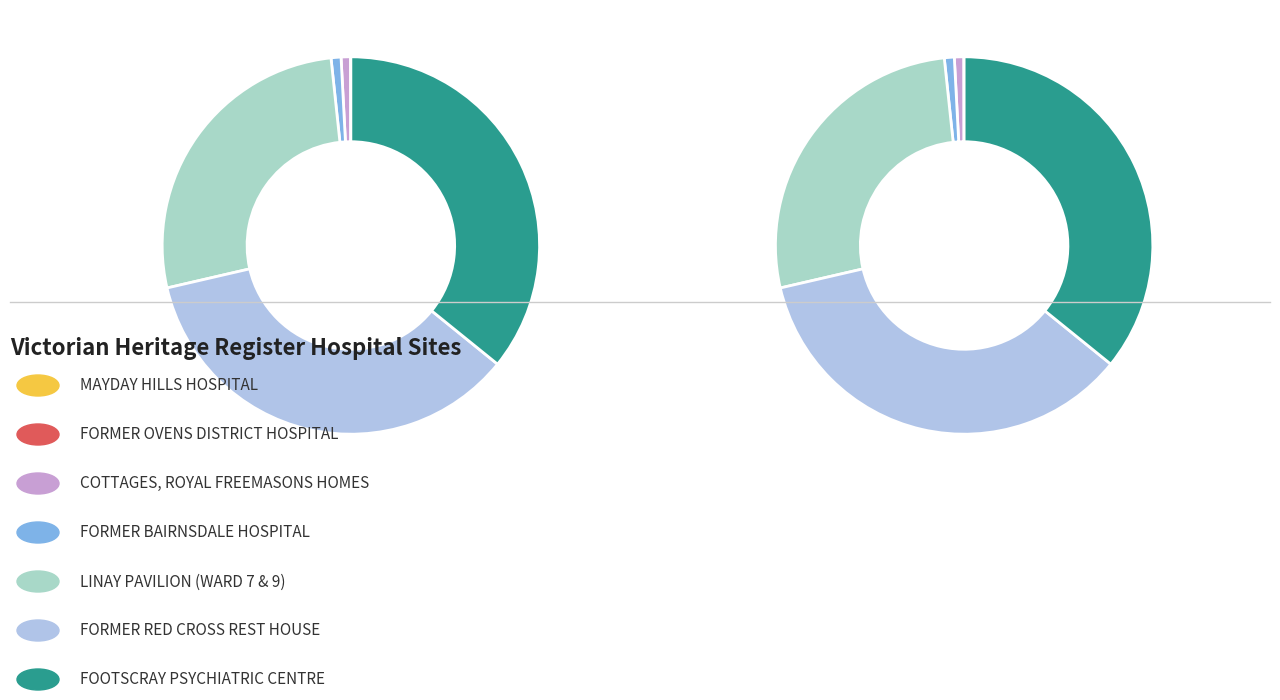

Does any single category account for the majority?

No